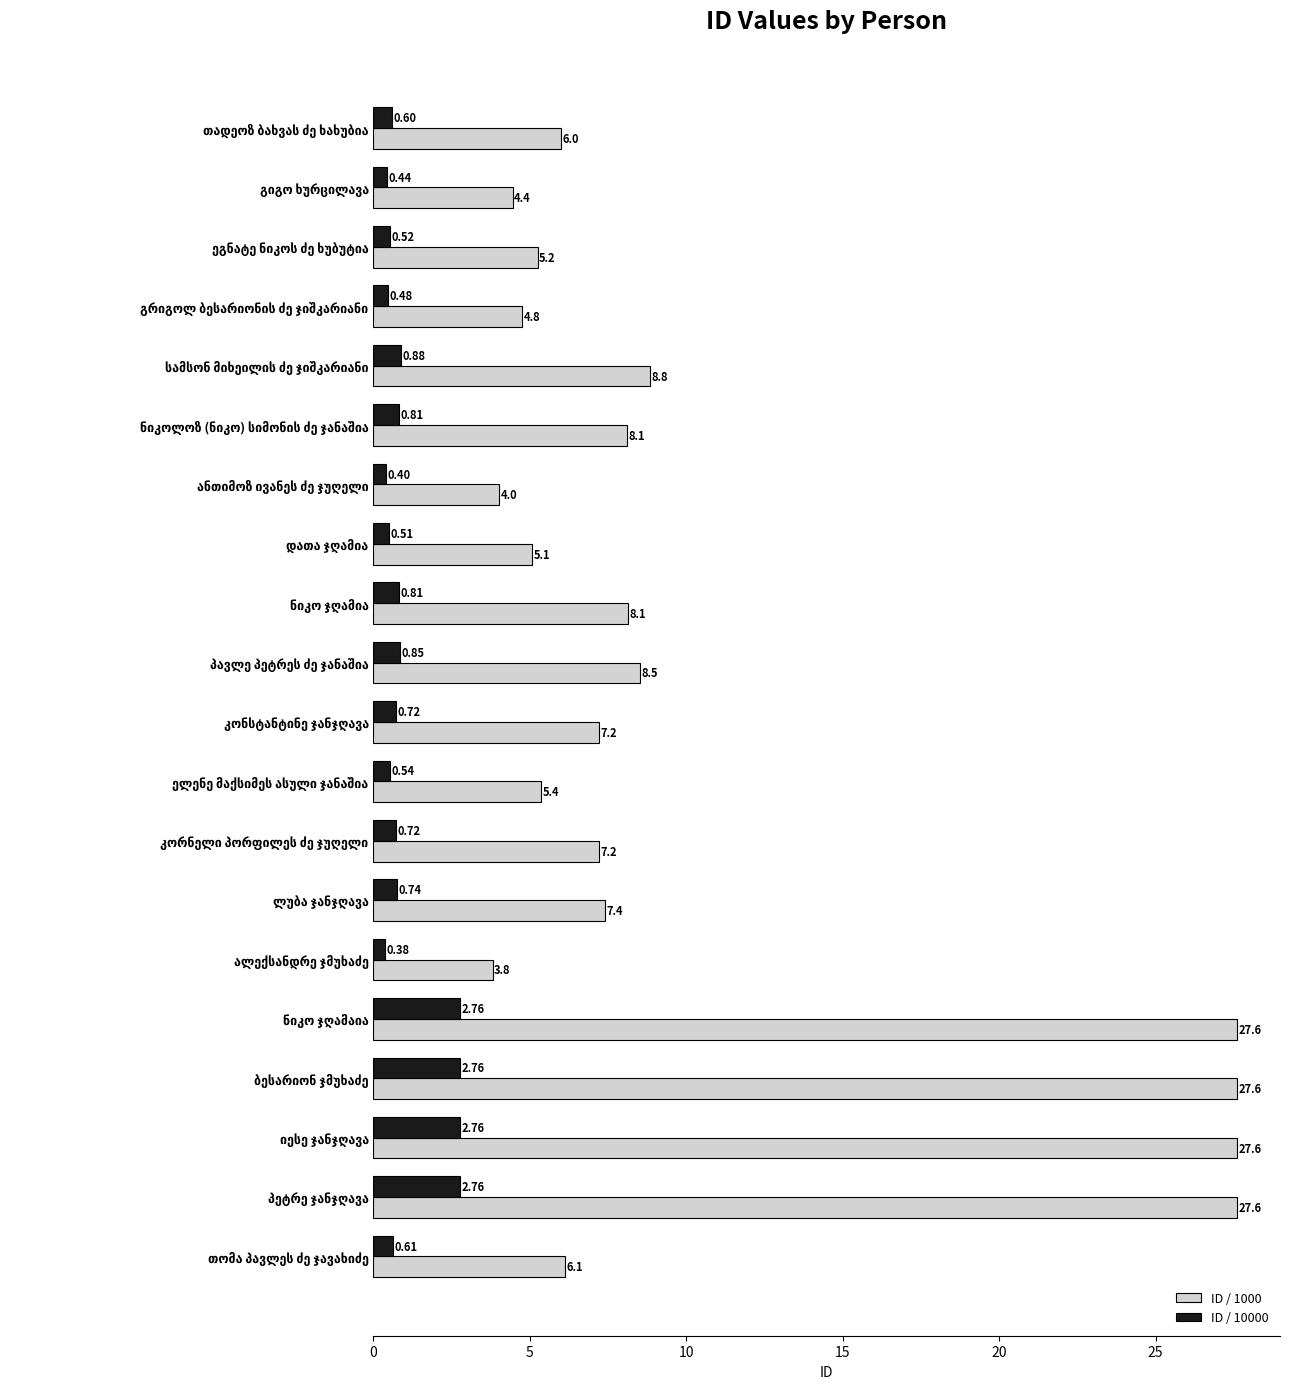

At how many categories does at least one series exceed 5?

16